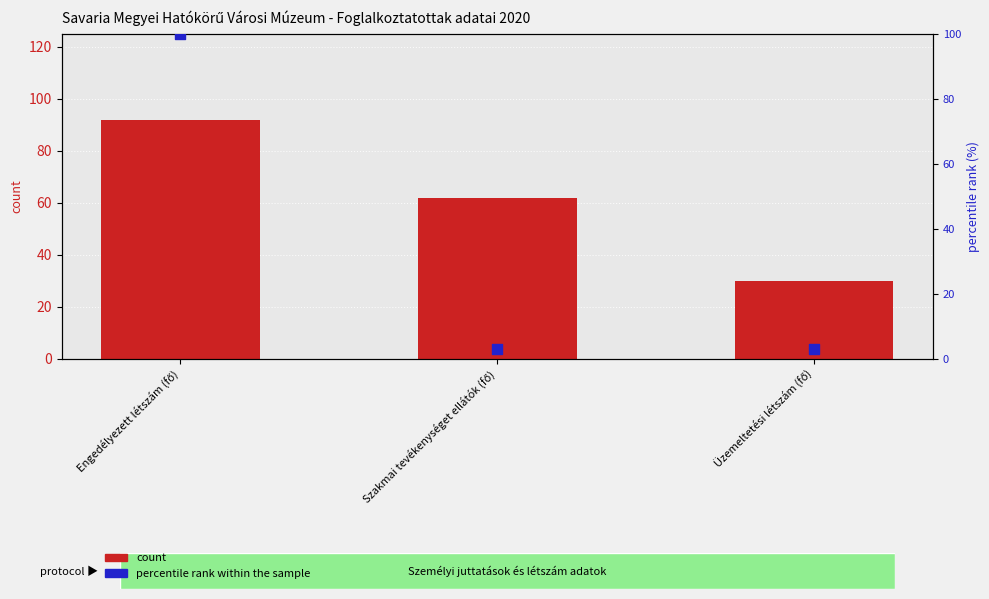

Is the value of count at Engedélyezett létszám (fő) greater than the value of percentile rank within the sample at Szakmai tevékenységet ellátók (fő)?

Yes